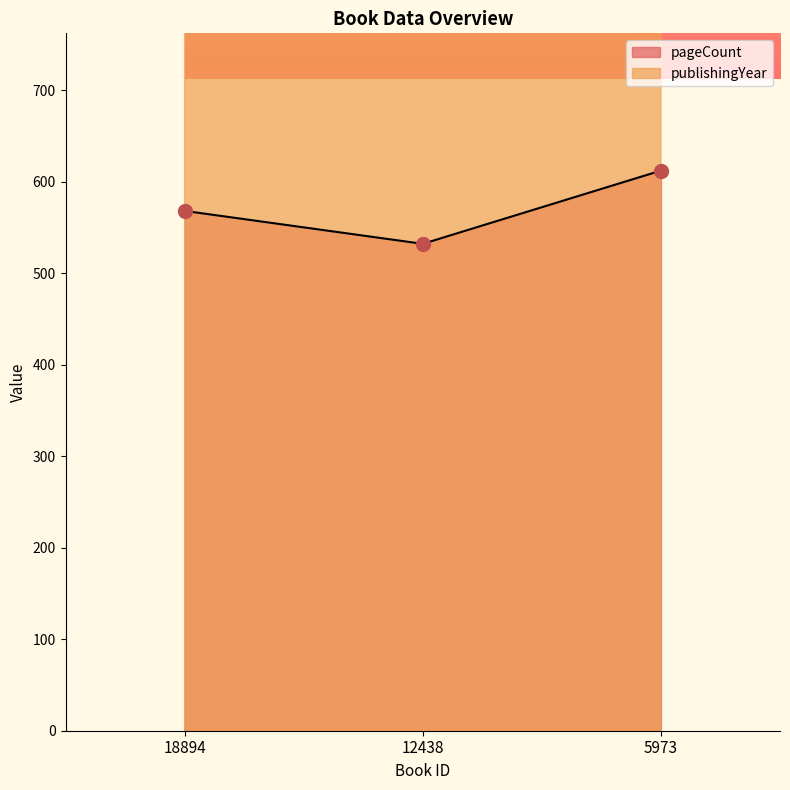

Reading left to right, extract all data points from this chart.

pageCount: 18894=568	12438=532	5973=612
publishingYear: 18894=2012	12438=1974	5973=1964